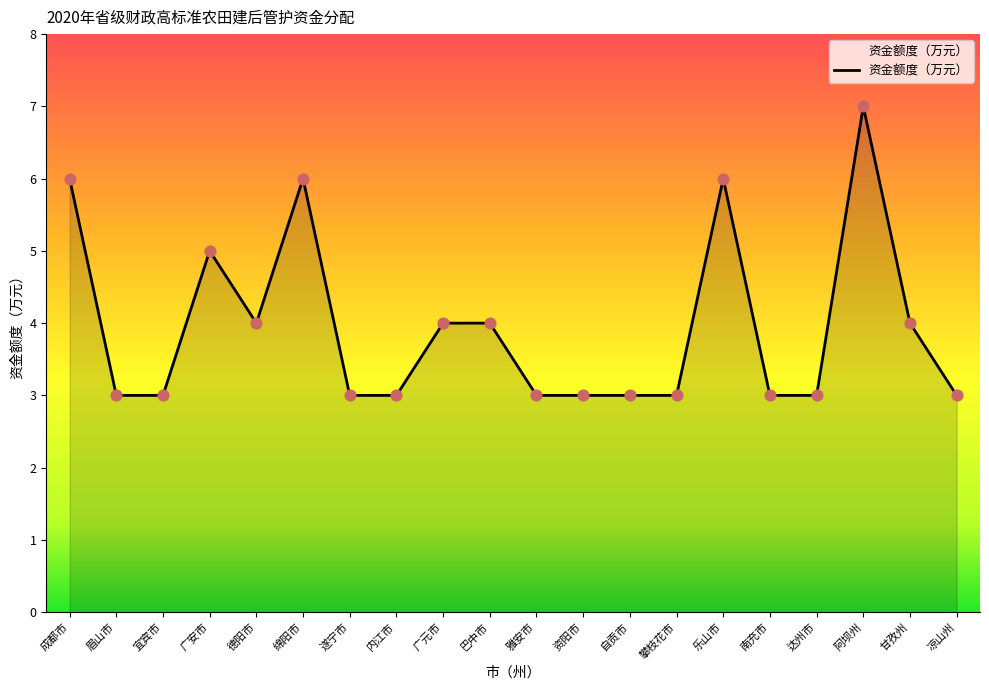

What is the change in value from 乐山市 to 南充市?

-3